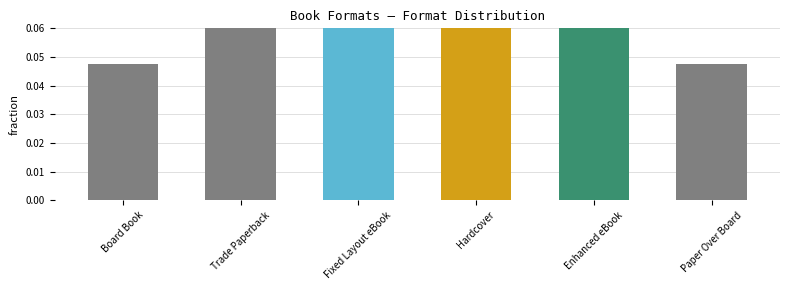

Is it true that the value at Paper Over Board is 0.0?

True